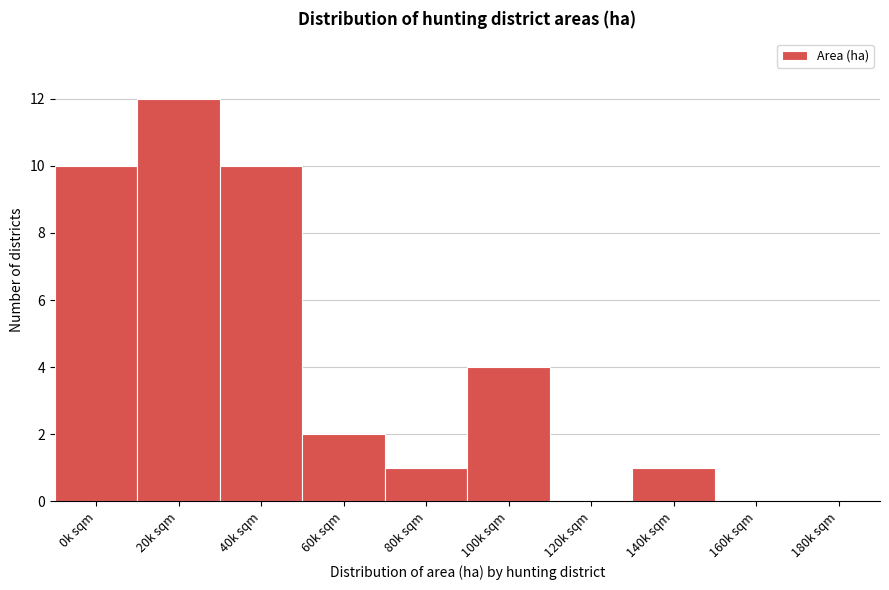

Reading left to right, list all the values displayed in this chart.

0k sqm=10	20k sqm=12	40k sqm=10	60k sqm=2	80k sqm=1	100k sqm=4	120k sqm=0	140k sqm=1	160k sqm=0	180k sqm=0